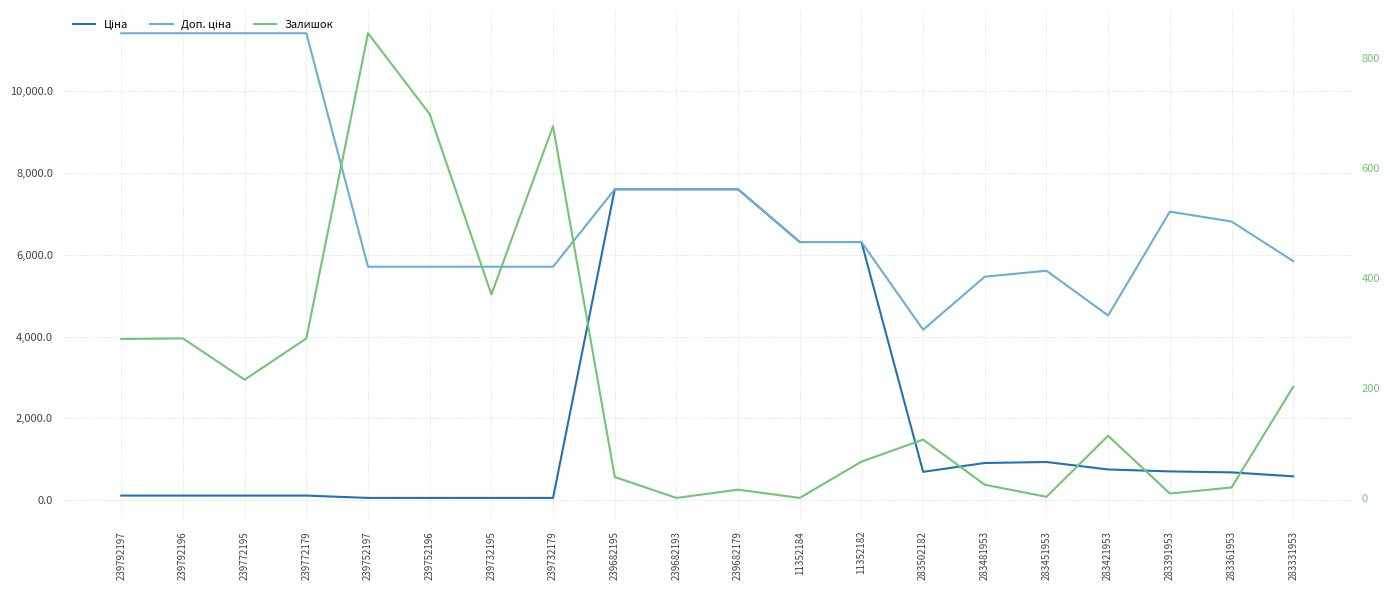

The Доп. ціна series shows 5462.3 at 283481953. True or false?

True